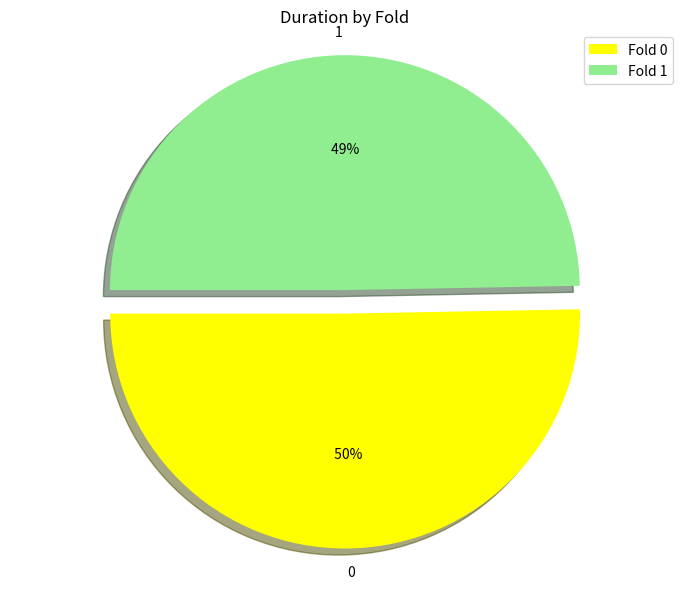

To the nearest percent, what is the difference between the 1 and 0 slice percentages?

1%